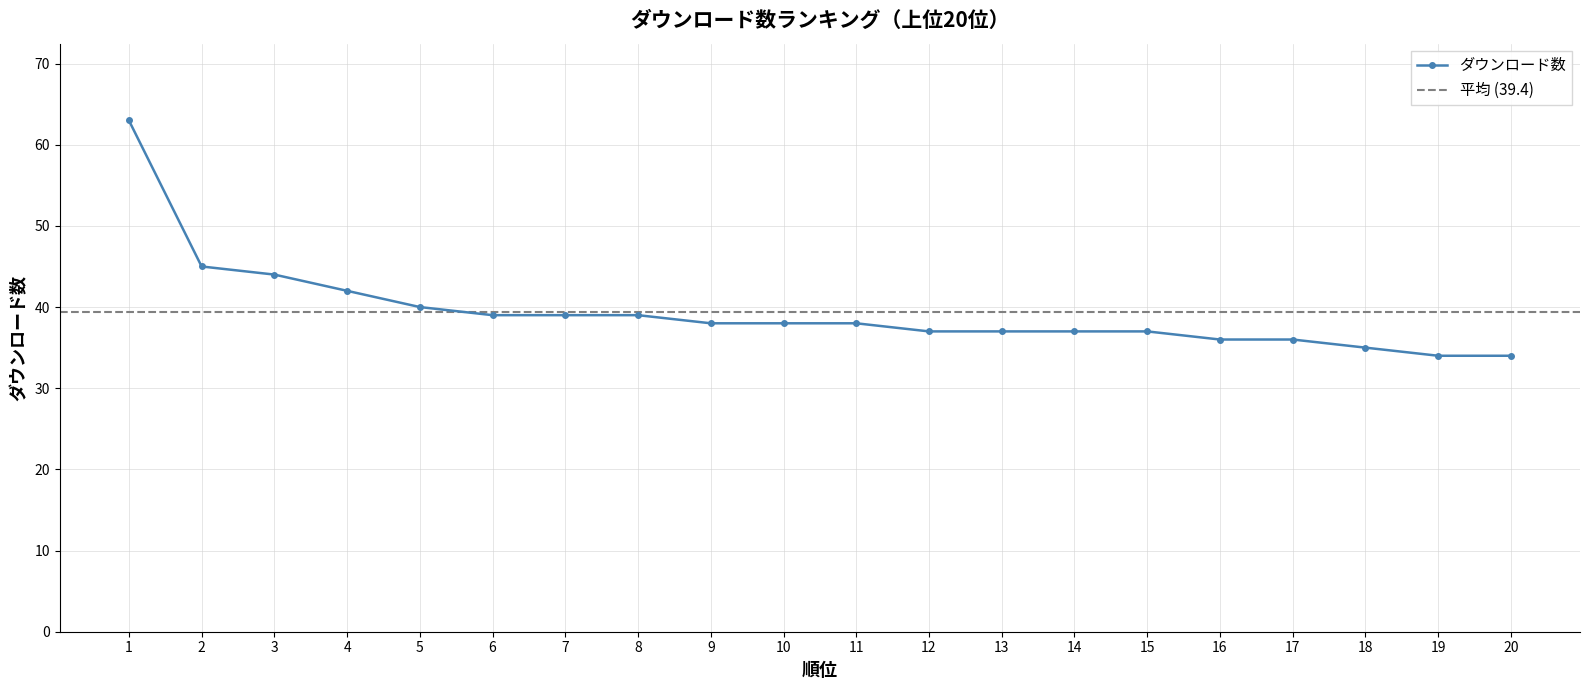

What is the difference between the values at 19 and 14?

3